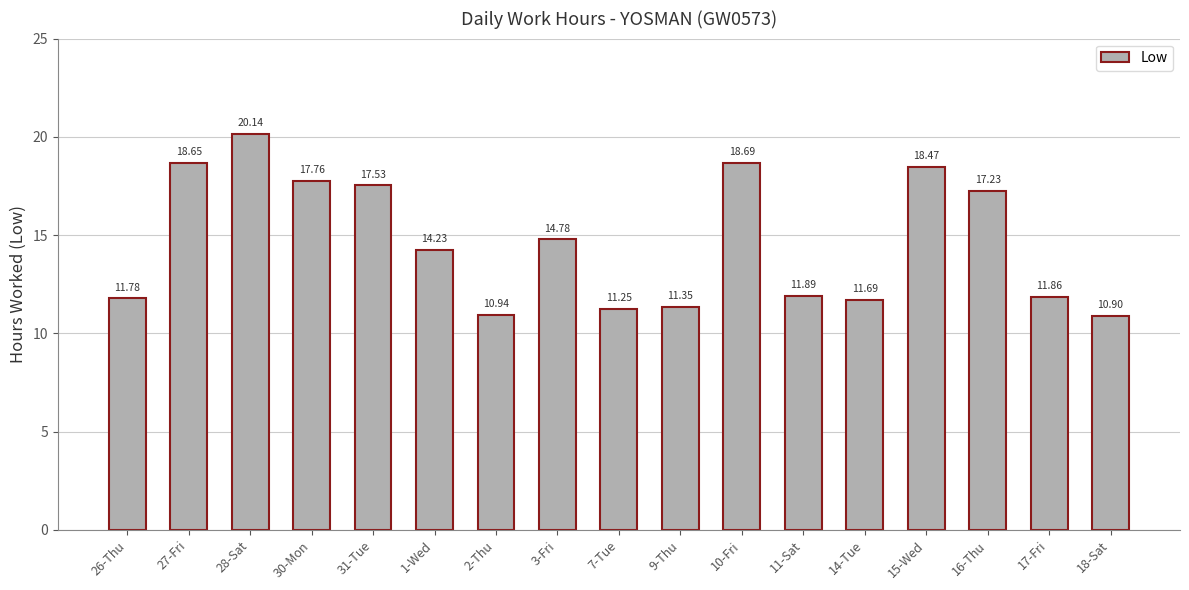

List the labels in order of value, largest first.

28-Sat, 10-Fri, 27-Fri, 15-Wed, 30-Mon, 31-Tue, 16-Thu, 3-Fri, 1-Wed, 11-Sat, 17-Fri, 26-Thu, 14-Tue, 9-Thu, 7-Tue, 2-Thu, 18-Sat